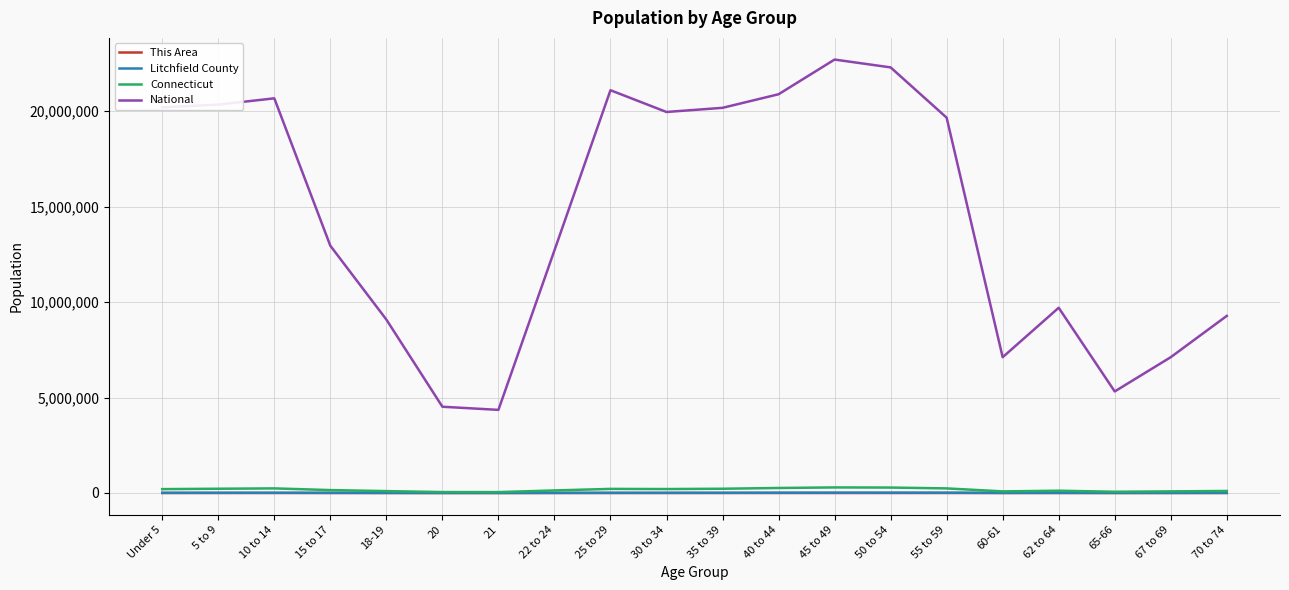

Which series has the widest spread of values?

National